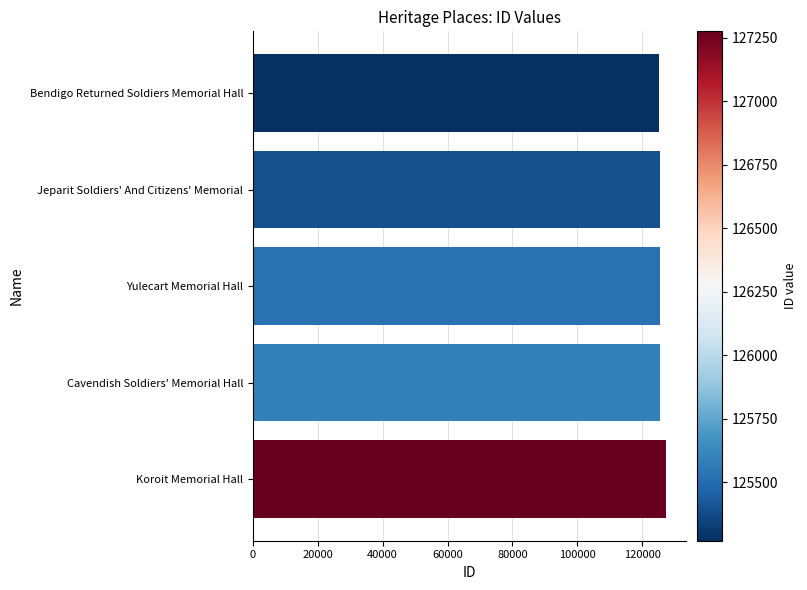

What is the label of the 3rd bar from the top?

Yulecart Memorial Hall